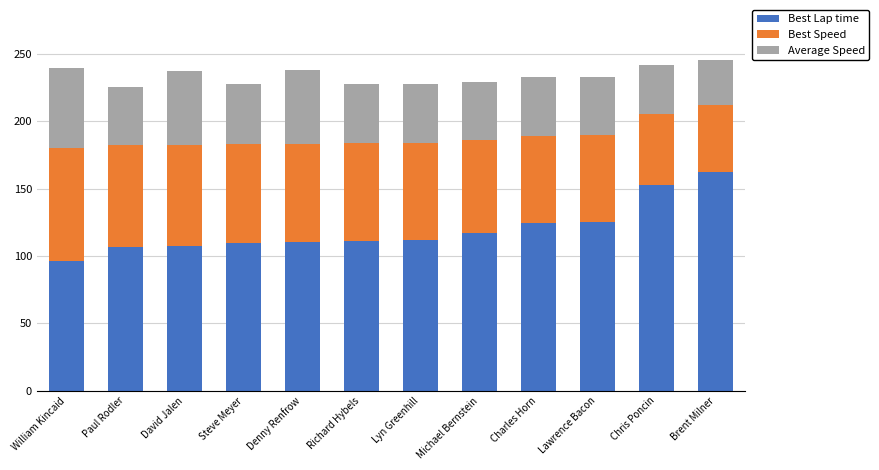

What is the total value across all series at Paul Rodler?

225.7